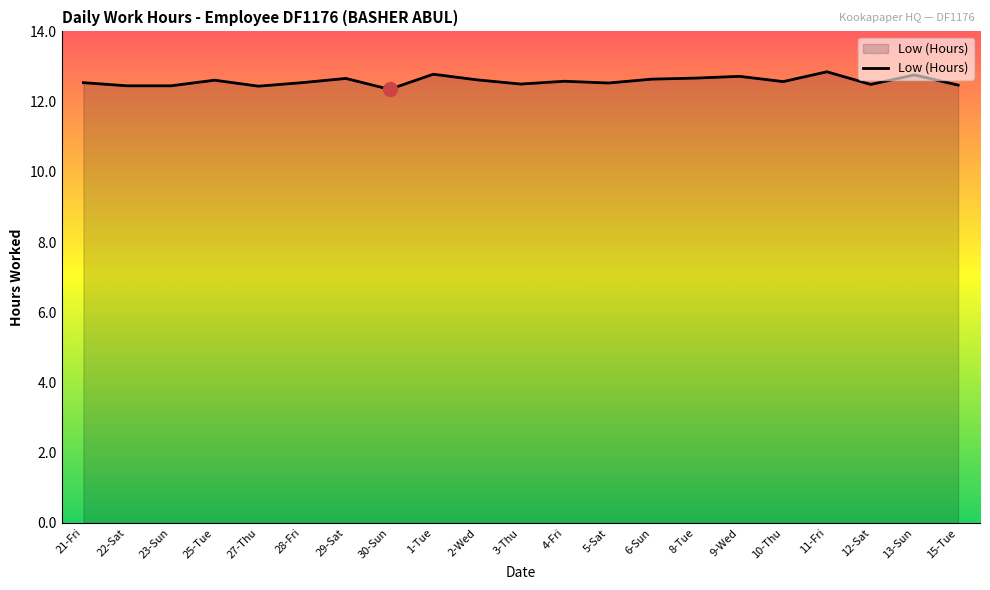

What is the difference between the maximum and minimum values?

0.5